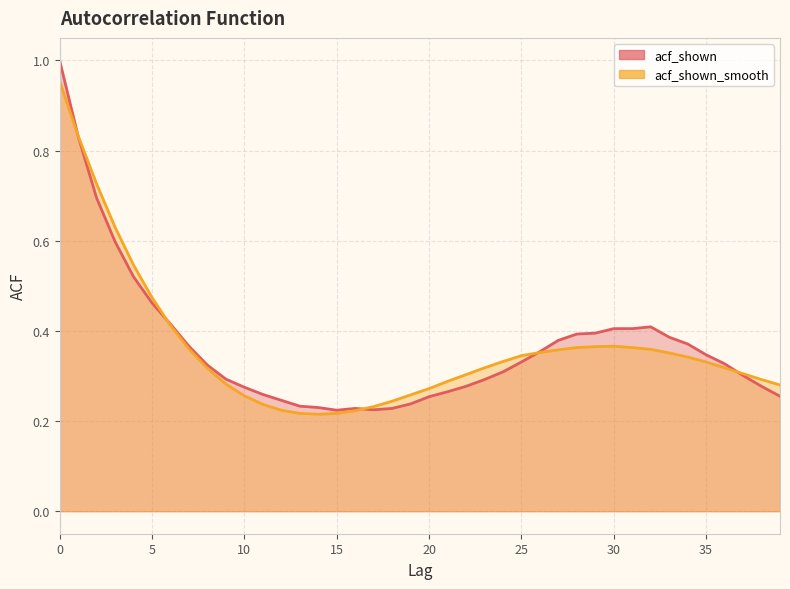

What is the sum of all acf_shown_smooth values?

14.5